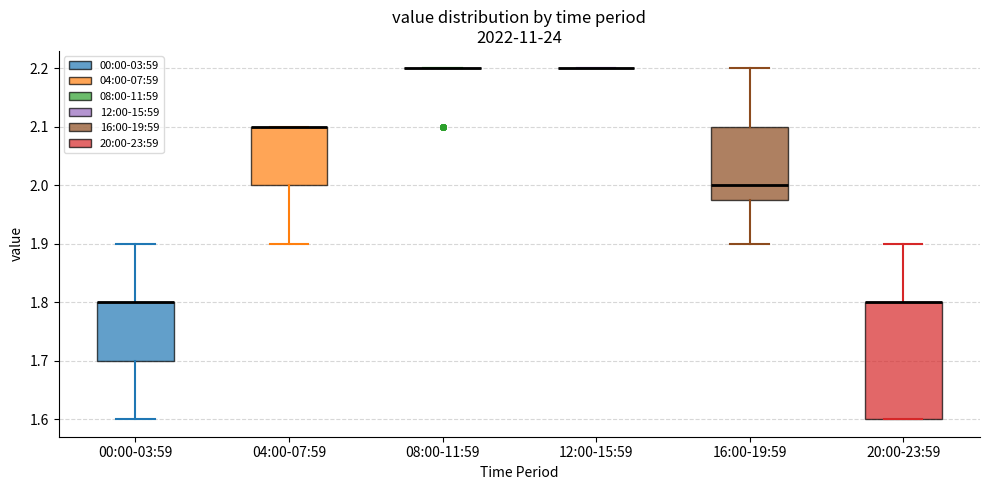

Reading left to right, read every box against the y-axis: the position of its median line, the range the box covers, and the ends of its whiskers. The values are not printed on the chart, so give them approximately, as read against the axis.

00:00-03:59: median 1.80 (drawn on the box's upper edge), box 1.70 to 1.80, whiskers 1.60 to 1.90
04:00-07:59: median 2.10 (drawn on the box's upper edge), box 2.00 to 2.10, whiskers 1.90 to 2.10
08:00-11:59: box collapsed to a line at 2.20, whiskers 2.20 to 2.20
12:00-15:59: box collapsed to a line at 2.20, whiskers 2.20 to 2.20
16:00-19:59: median 2.00, box 1.98 to 2.10, whiskers 1.90 to 2.20
20:00-23:59: median 1.80 (drawn on the box's upper edge), box 1.60 to 1.80, whiskers 1.60 to 1.90